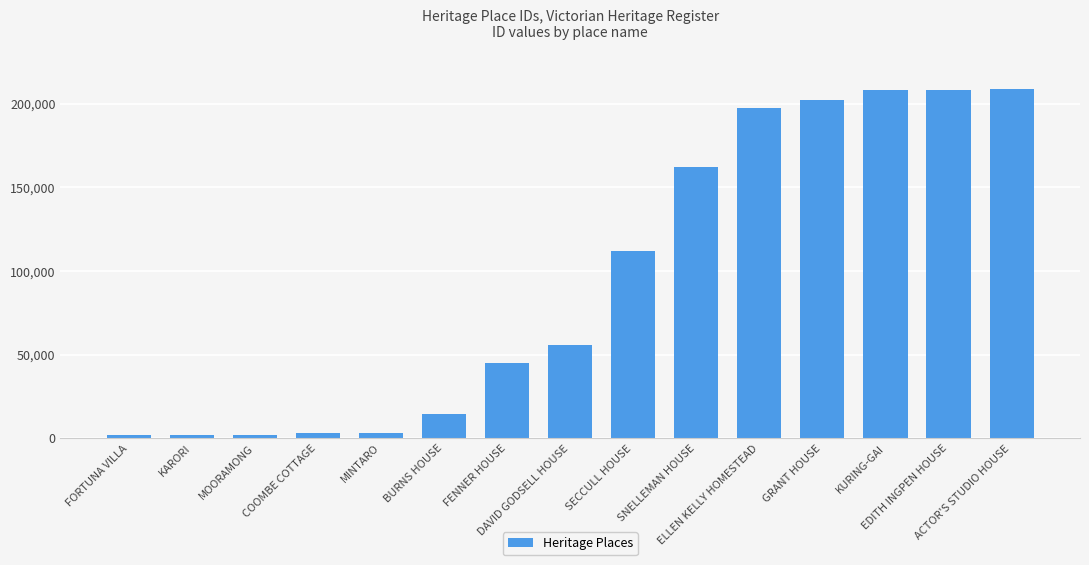

How many data points does each series have?

15